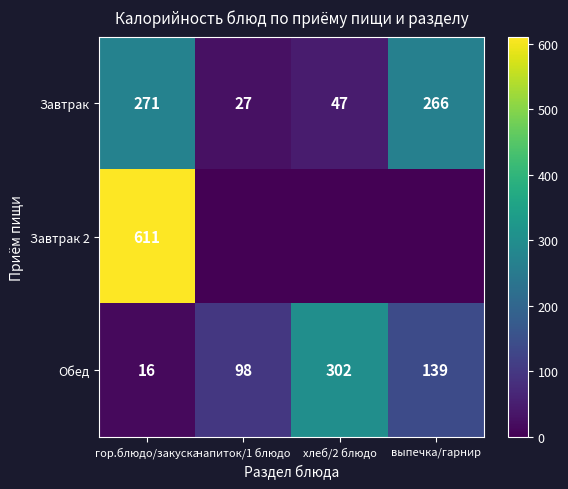

What is the sum of all Завтрак values?

611